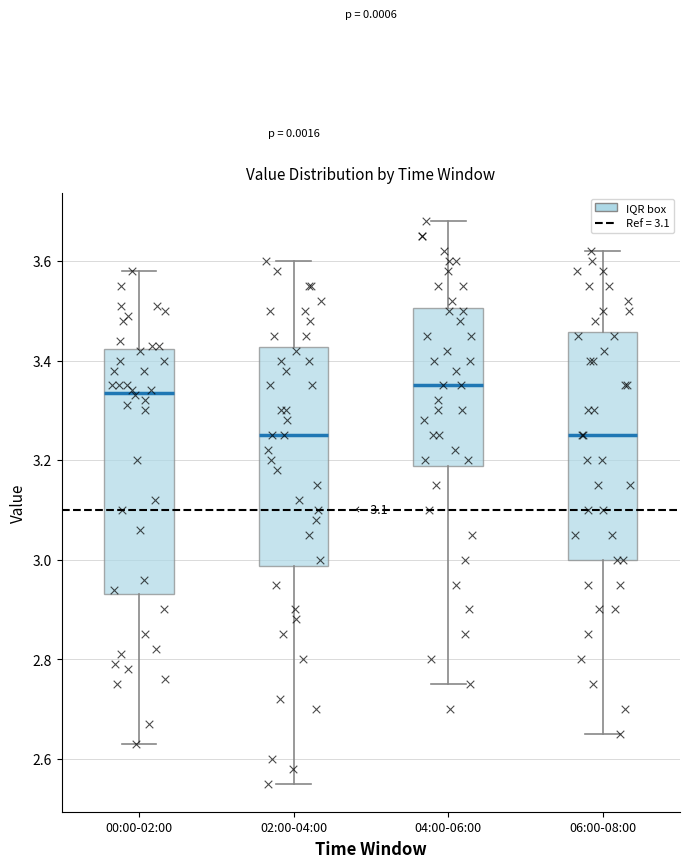

Where does the upper whisker of the box for 02:00-04:00 end on the y-axis? The values are not printed on the chart, so give them approximately, as read against the axis.

3.60